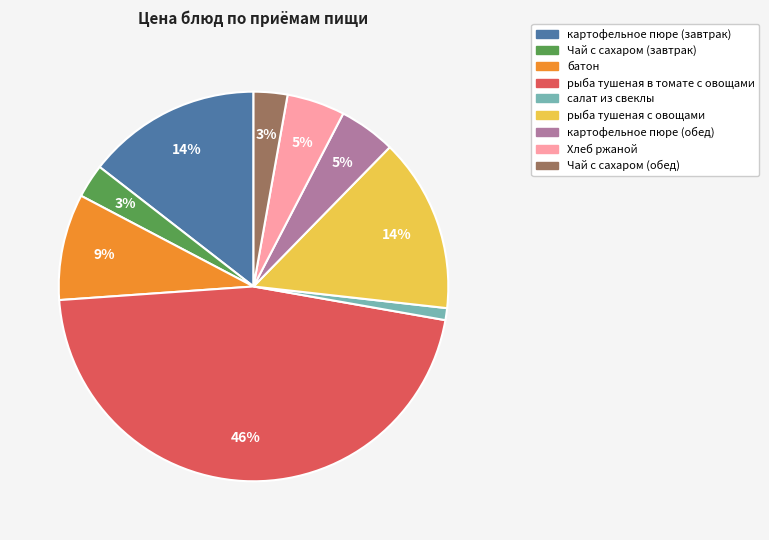

To the nearest percent, what portion does салат из свеклы represent?

1%